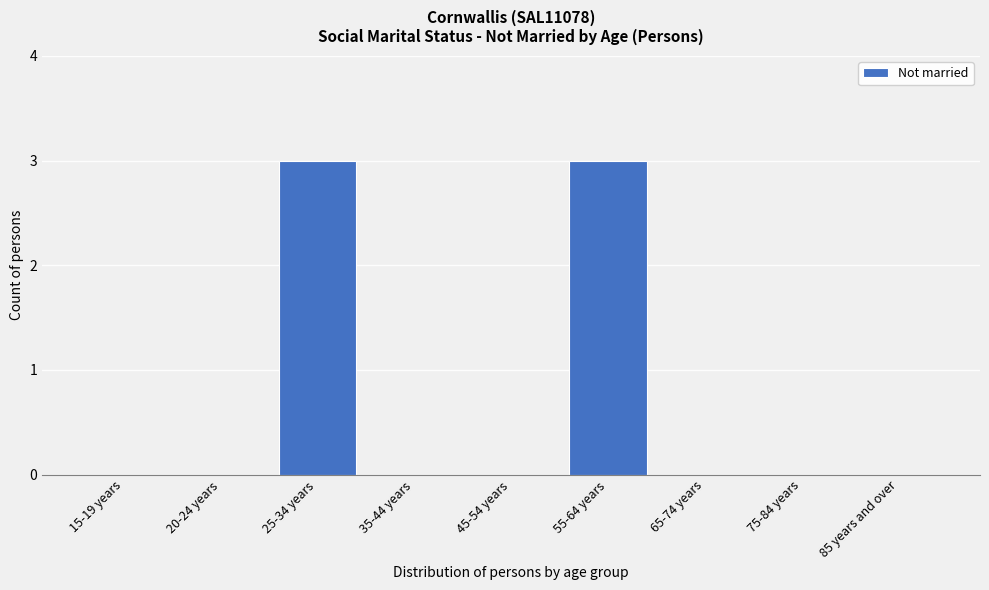

Reading right to left, what are all the values shown in this chart?

85 years and over=0	75-84 years=0	65-74 years=0	55-64 years=3	45-54 years=0	35-44 years=0	25-34 years=3	20-24 years=0	15-19 years=0